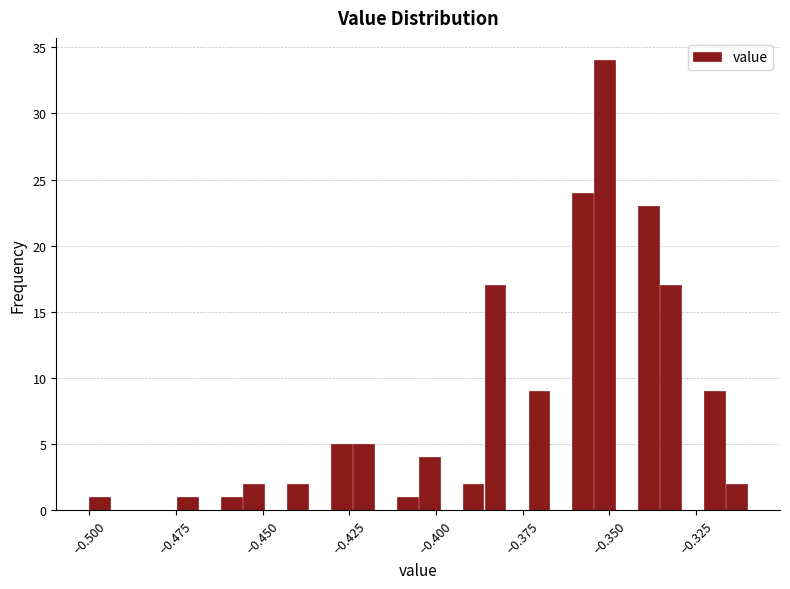

Read against the x-axis, roughly where is the centre of the tallest bar?

-0.350